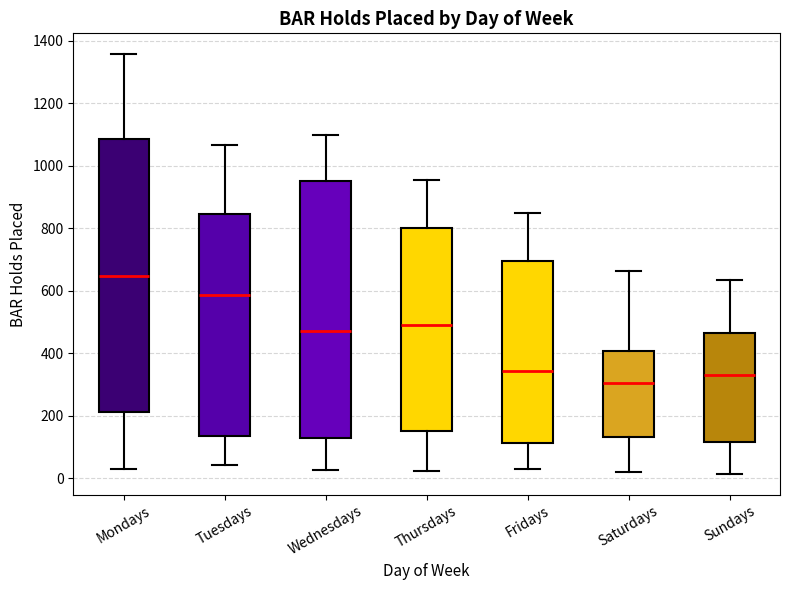

Reading left to right, transcribe this box plot: for each box, give where its median line is, the range the box spans, and where its two whiskers end, as read against the y-axis. The values are not printed on the chart, so give them approximately, as read against the axis.

Mondays: median 640, box 220 to 1080, whiskers 20 to 1360
Tuesdays: median 580, box 140 to 840, whiskers 40 to 1060
Wednesdays: median 480, box 120 to 960, whiskers 20 to 1100
Thursdays: median 500, box 160 to 800, whiskers 20 to 960
Fridays: median 340, box 120 to 700, whiskers 20 to 860
Saturdays: median 300, box 140 to 400, whiskers 20 to 660
Sundays: median 340, box 120 to 460, whiskers 20 to 640